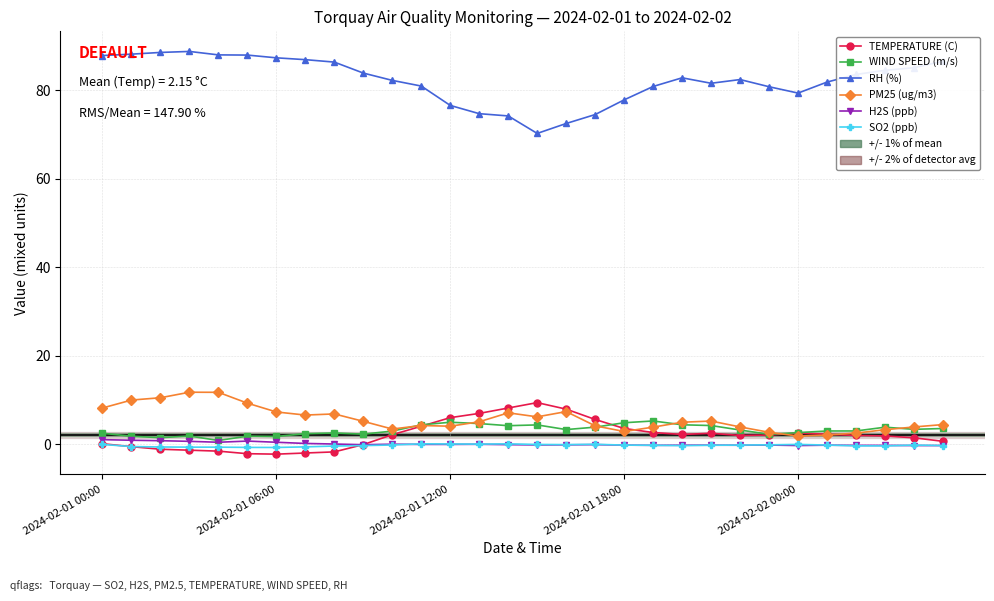

How many series are shown in this chart?

6